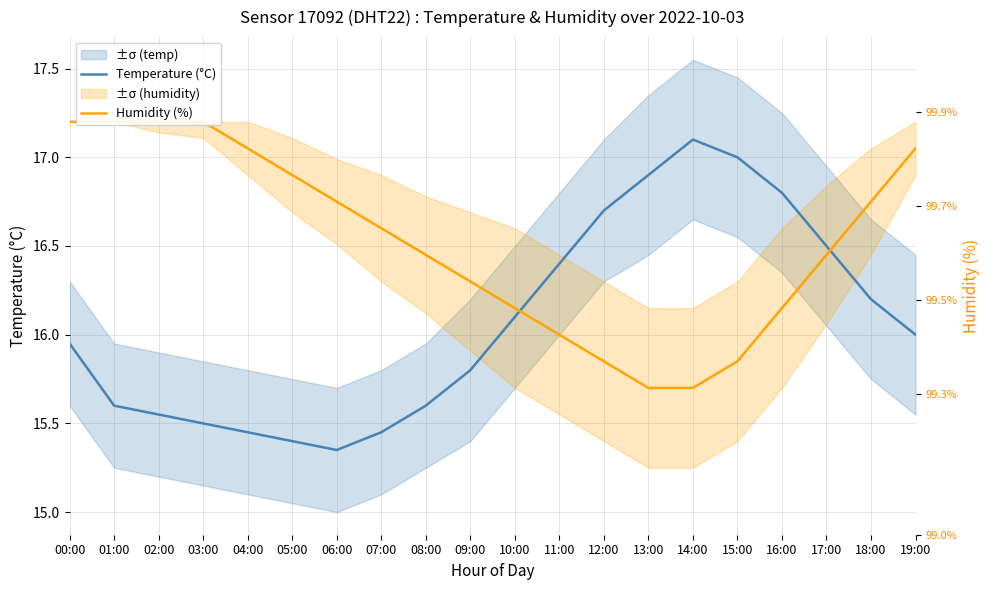

Which series ends up on top after the final intersection of Temperature (°C) and Humidity (%)?

Humidity (%)